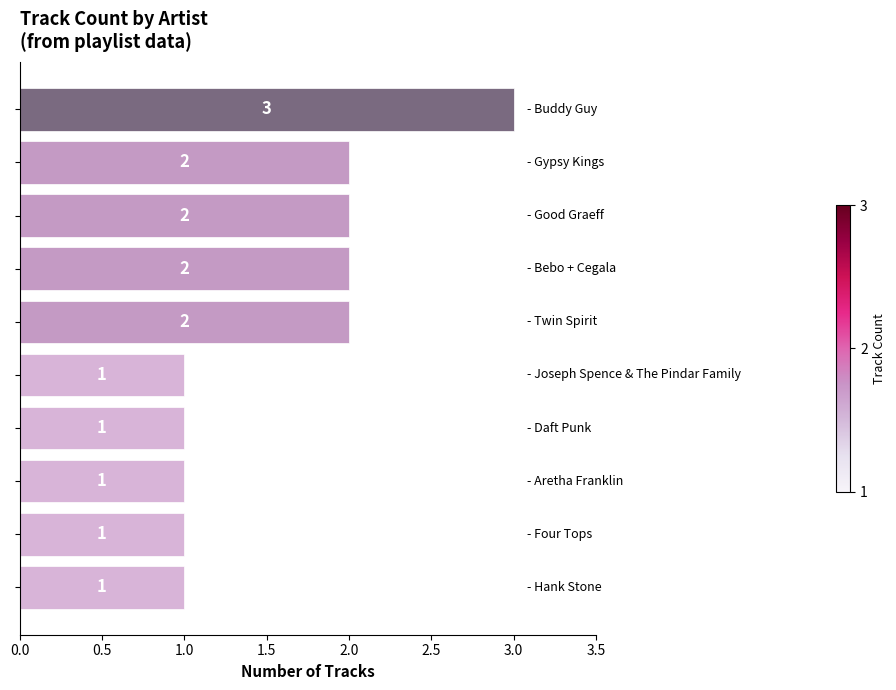

What is the greatest value displayed?

3